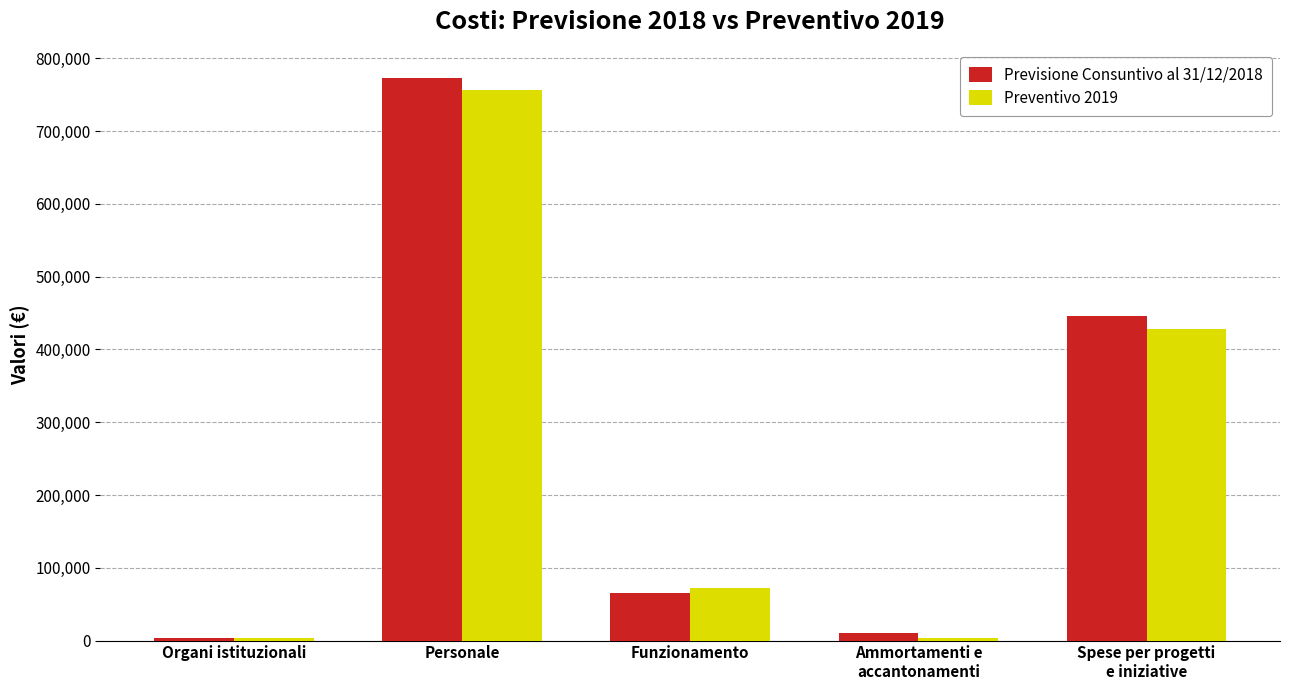

Count the number of categories in the chart.

5